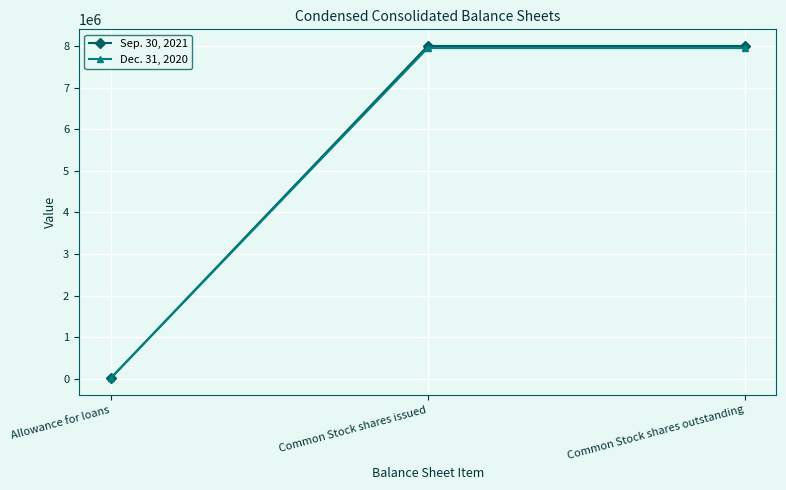

What are all the series names shown in the legend?

Sep. 30, 2021, Dec. 31, 2020